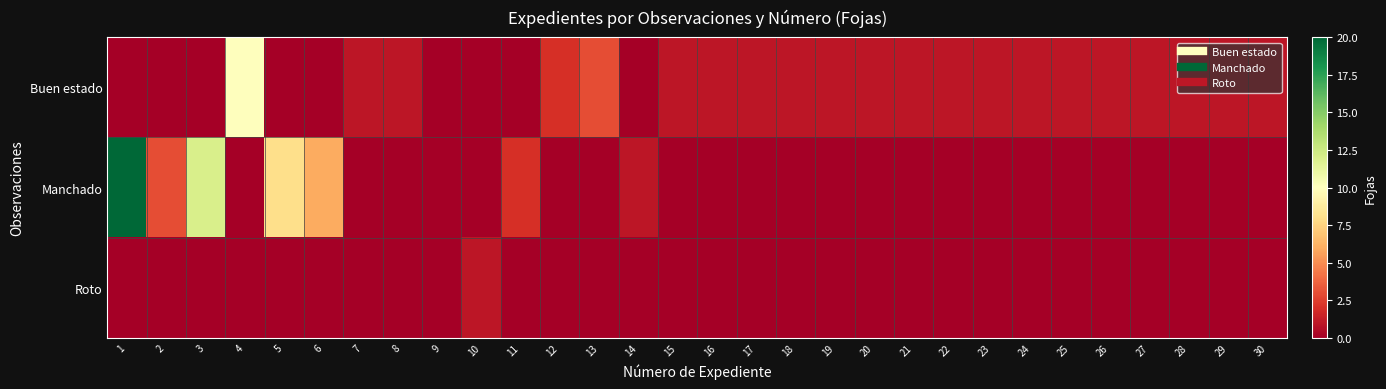

At 24, list the series in order from largest to smallest.

Buen estado, Manchado, Roto